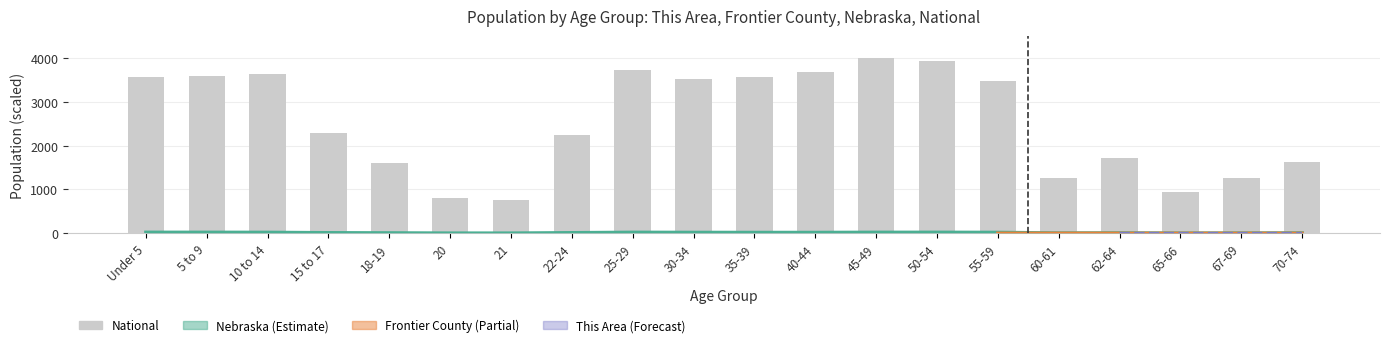

How many data points are above 3463?

10